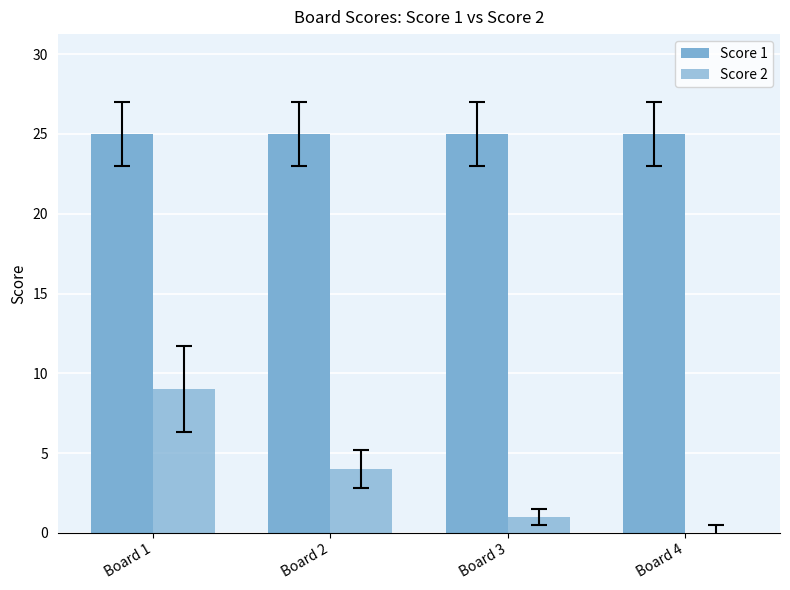

How many distinct data groups are displayed?

2